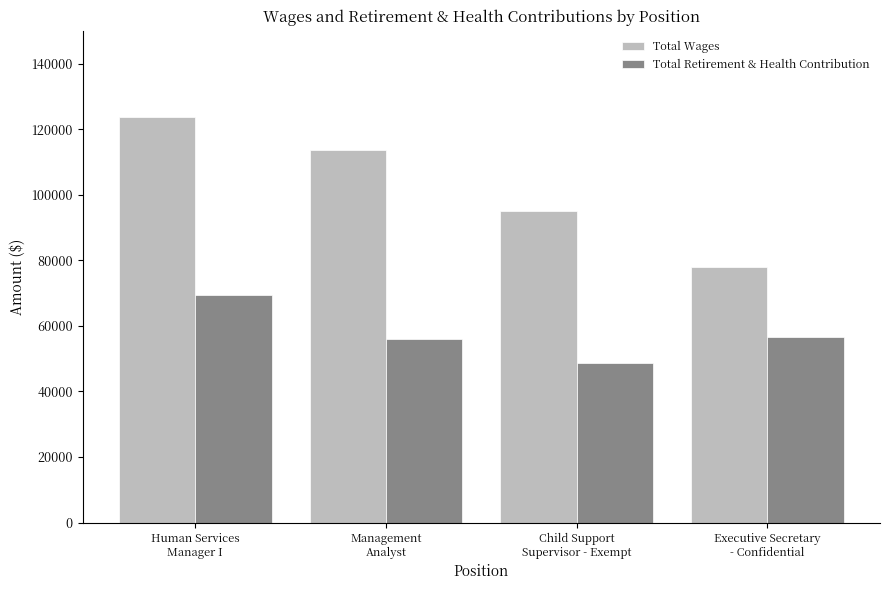

Read the Total Wages value at Management
Analyst, to the nearest 10.

113570